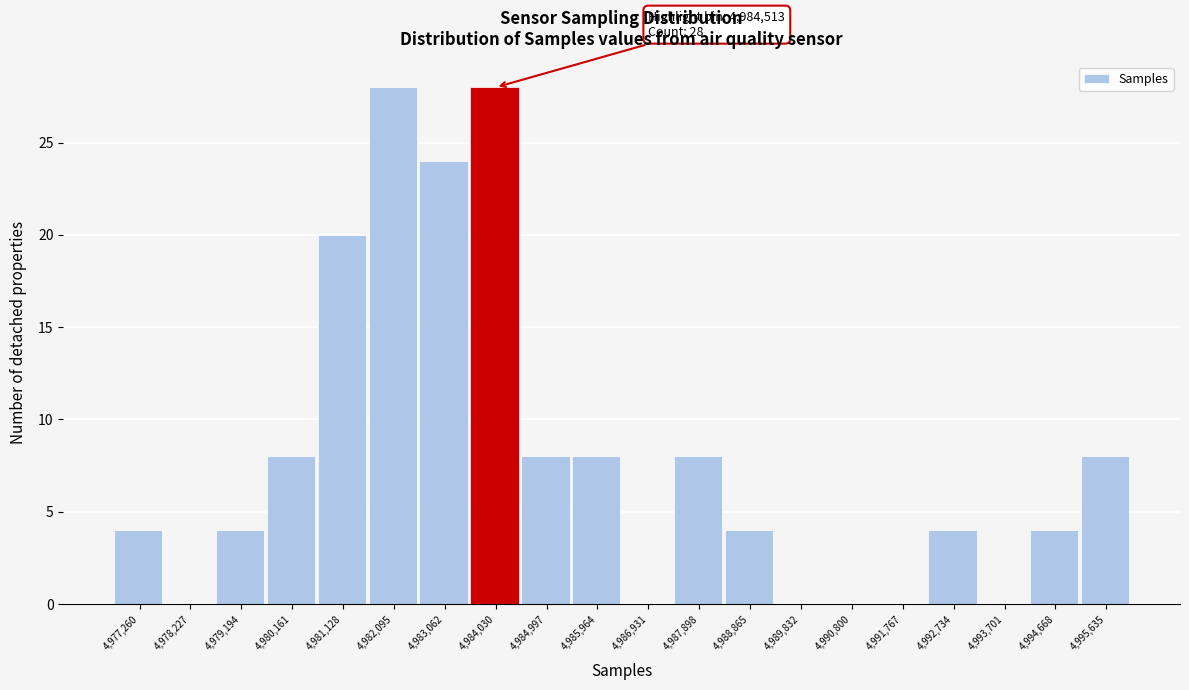

Reading left to right, list all the values displayed in this chart.

4,977,260=4	4,978,227=0	4,979,194=4	4,980,161=8	4,981,128=20	4,982,095=28	4,983,062=24	4,984,030=28	4,984,997=8	4,985,964=8	4,986,931=0	4,987,898=8	4,988,865=4	4,989,832=0	4,990,800=0	4,991,767=0	4,992,734=4	4,993,701=0	4,994,668=4	4,995,635=8